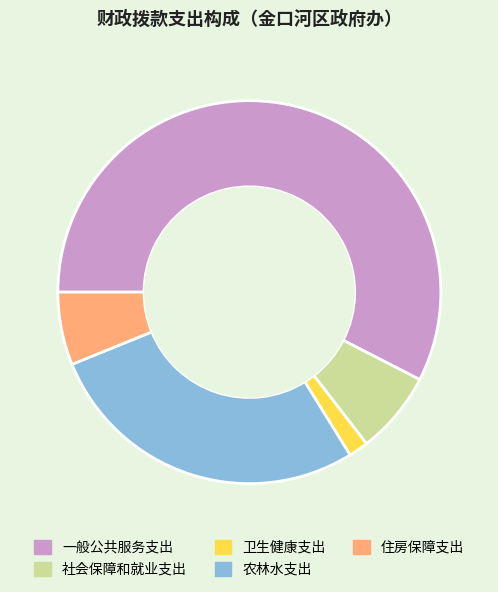

Rank the categories by value from lowest to highest.

卫生健康支出, 住房保障支出, 社会保障和就业支出, 农林水支出, 一般公共服务支出